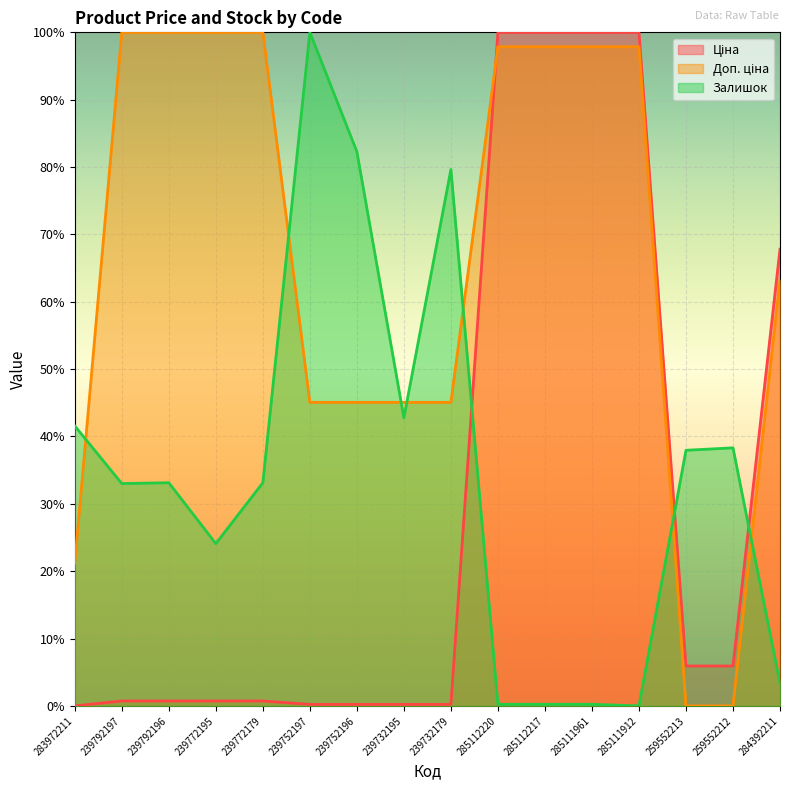

How many lines are shown in the chart?

3